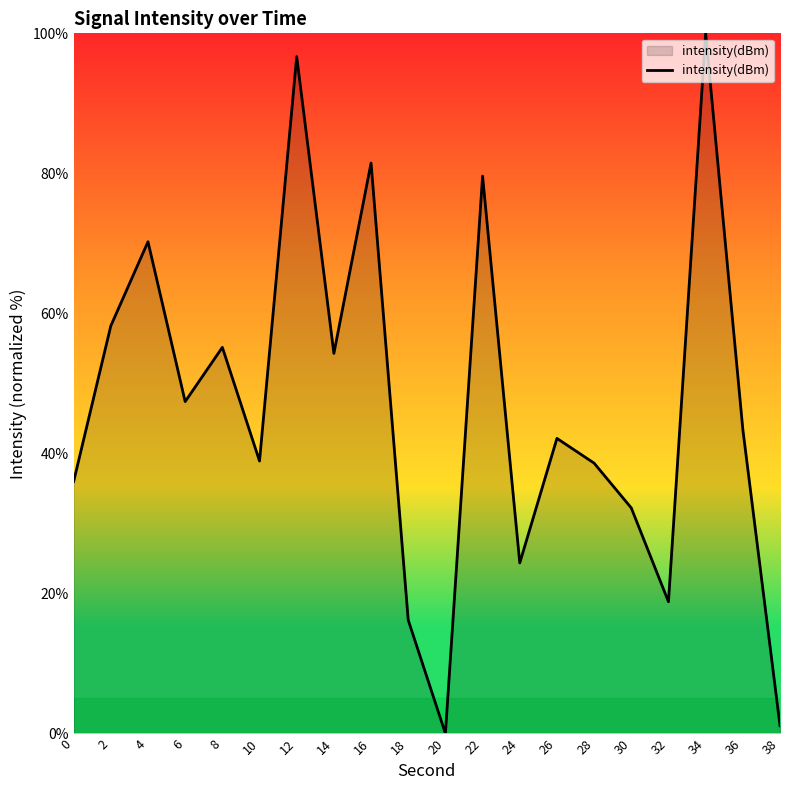

What is the greatest value displayed?

100.0